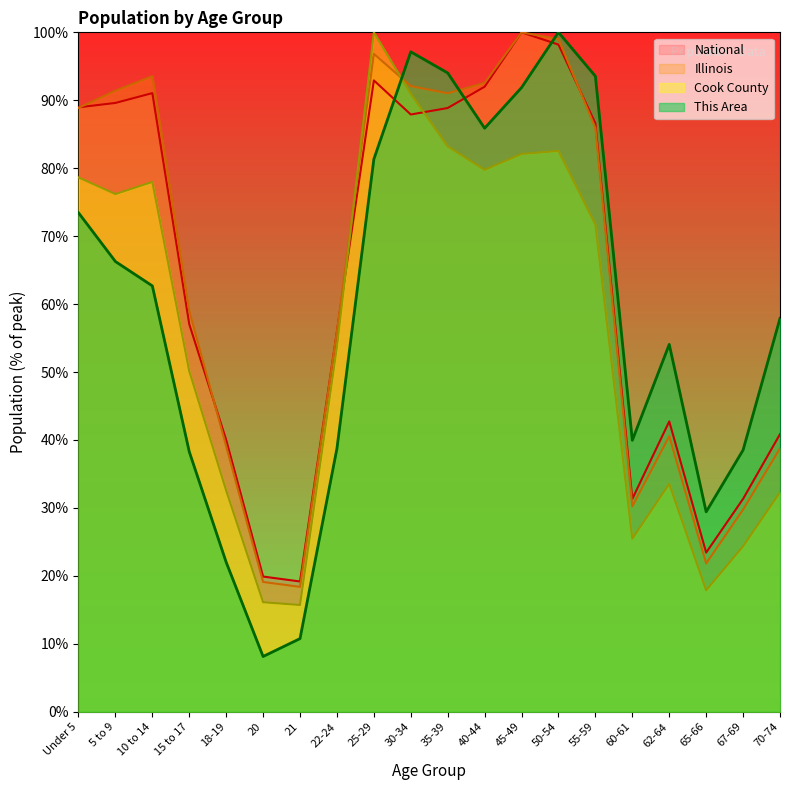

What is the smallest value displayed?

8.1